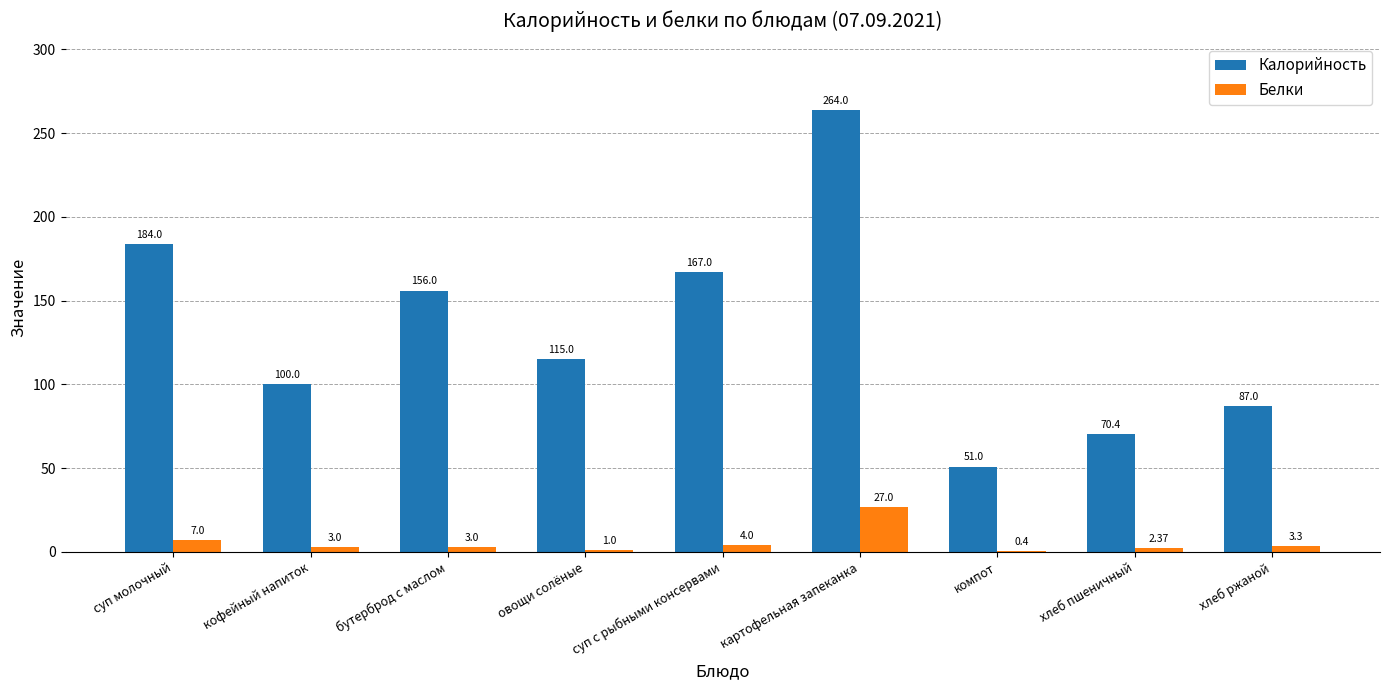

What is the sum of all Белки values?

51.1